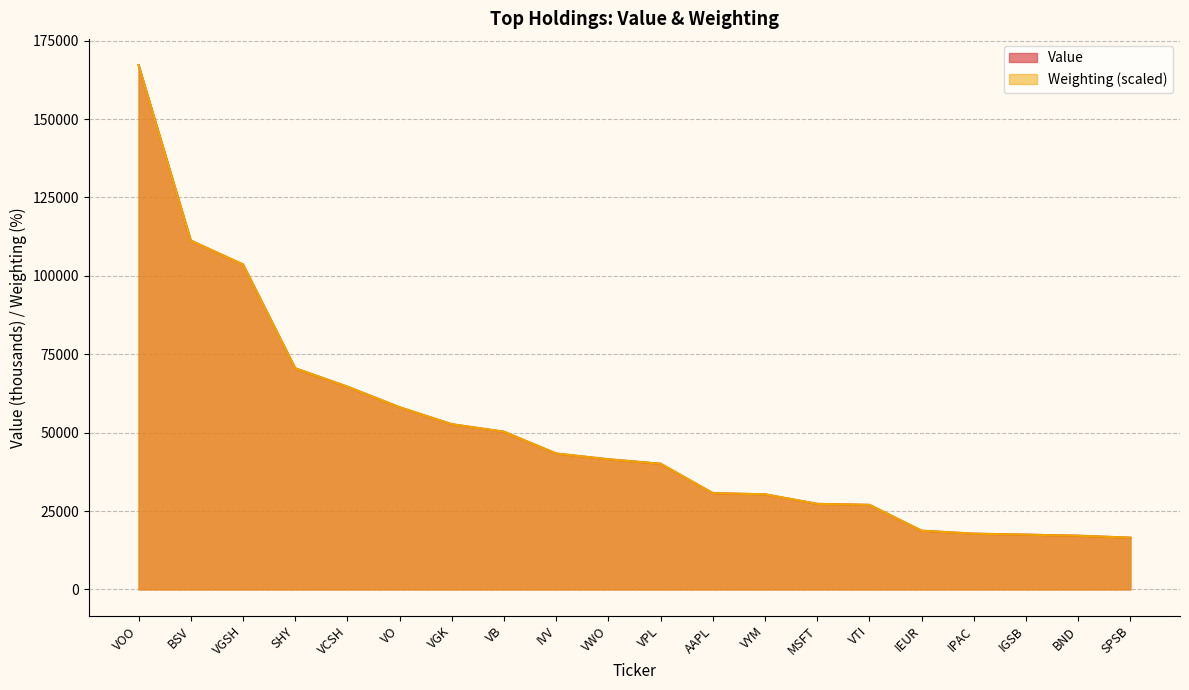

At which label is Value closest to 91861?

VGSH